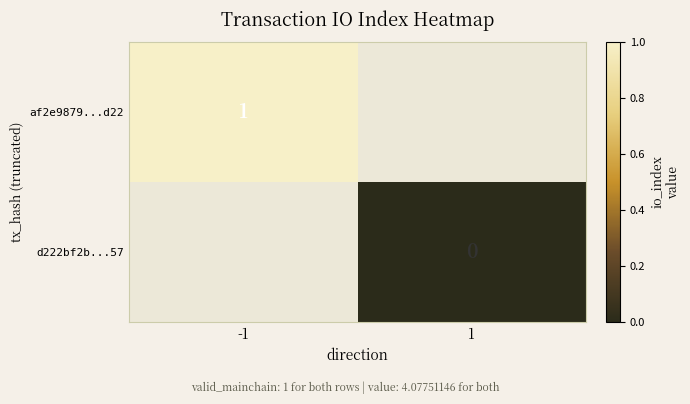

What is the highest value of the af2e9879...d22 series?

1.0